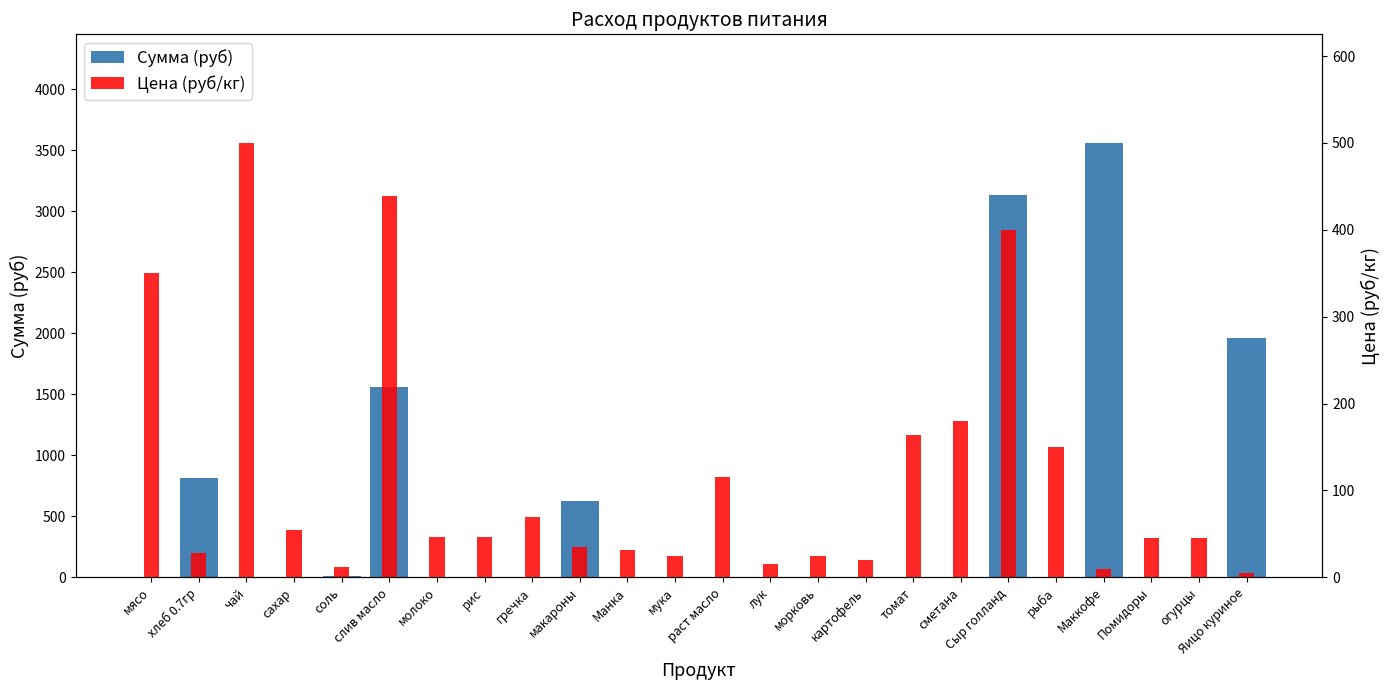

What are all the series names shown in the legend?

Сумма (руб), Цена (руб/кг)